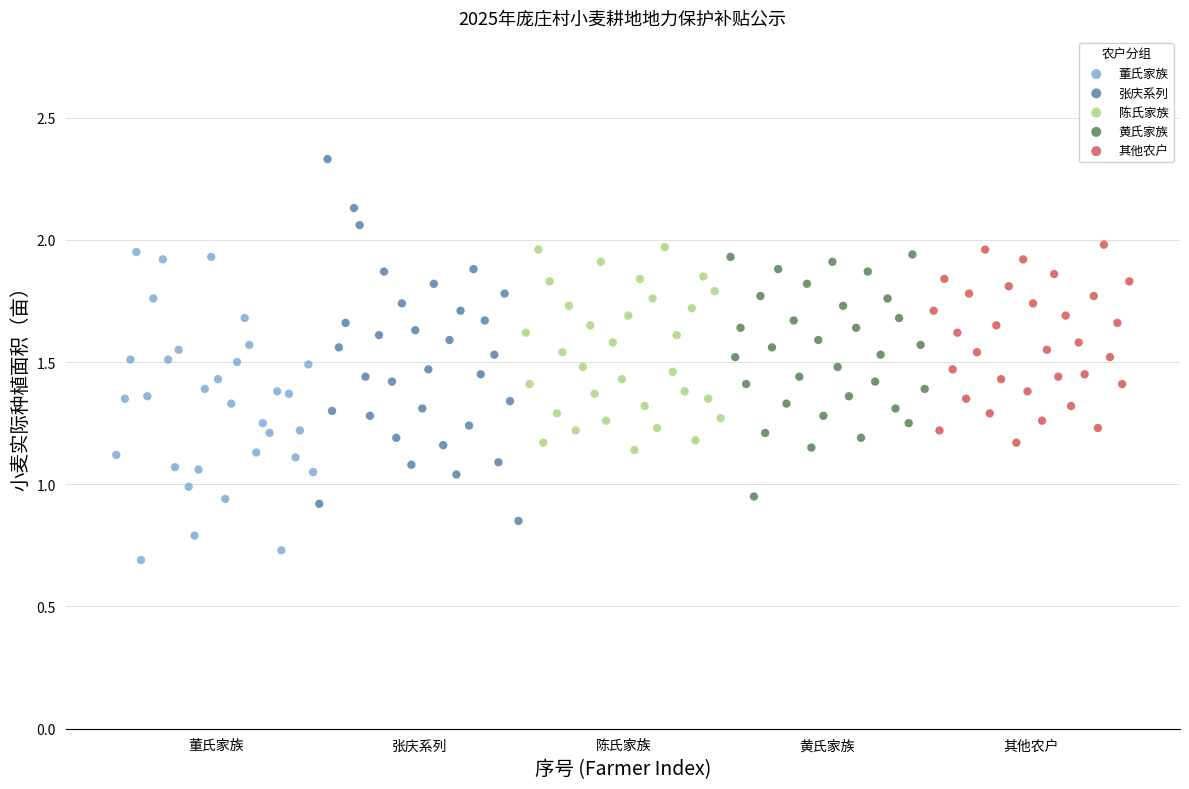

Which series contains the highest Y value?

张庆系列